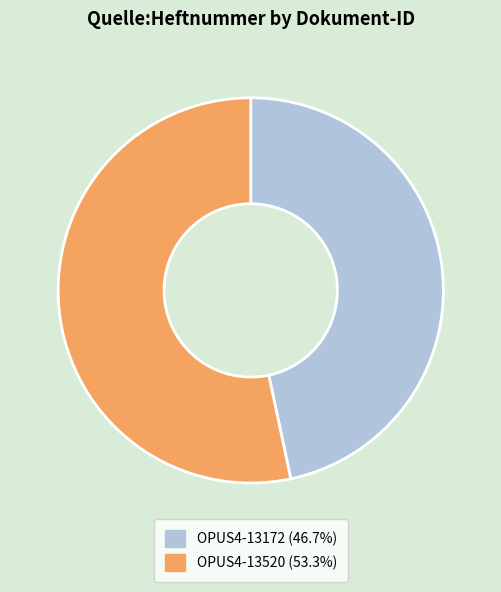

Combined, do OPUS4-13520 (53.3%) and OPUS4-13172 (46.7%) account for over 50%?

Yes